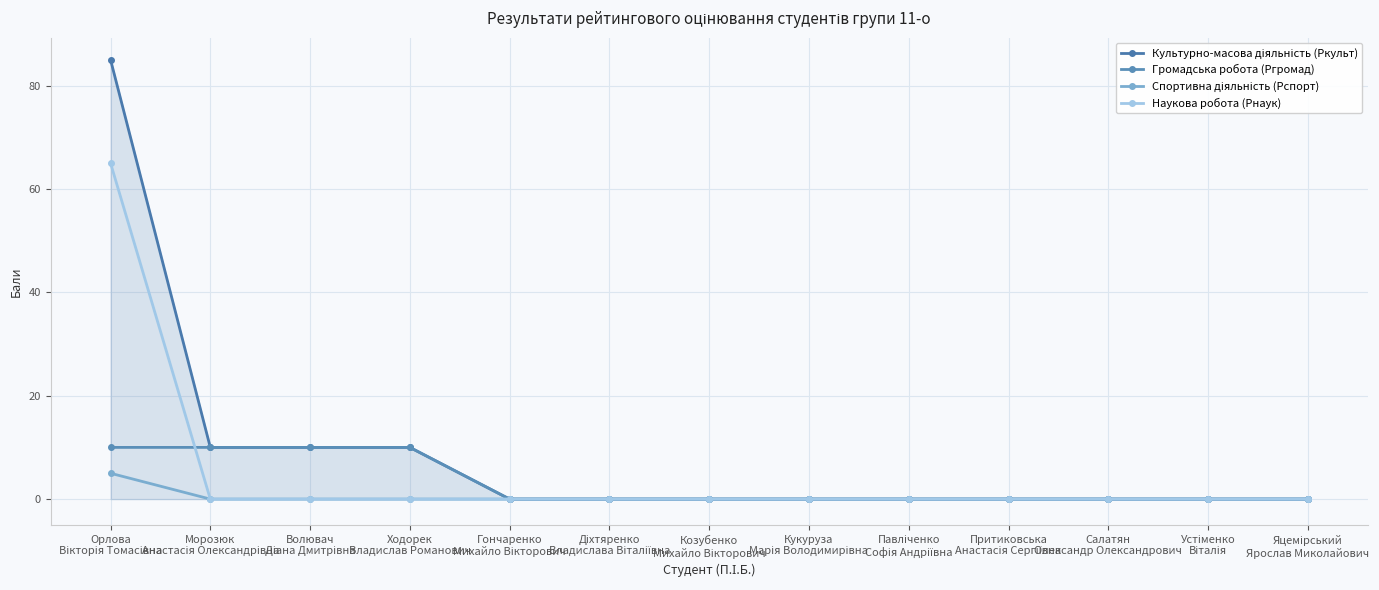

How many Громадська робота (Ргромад) values are between 0 and 10?

13